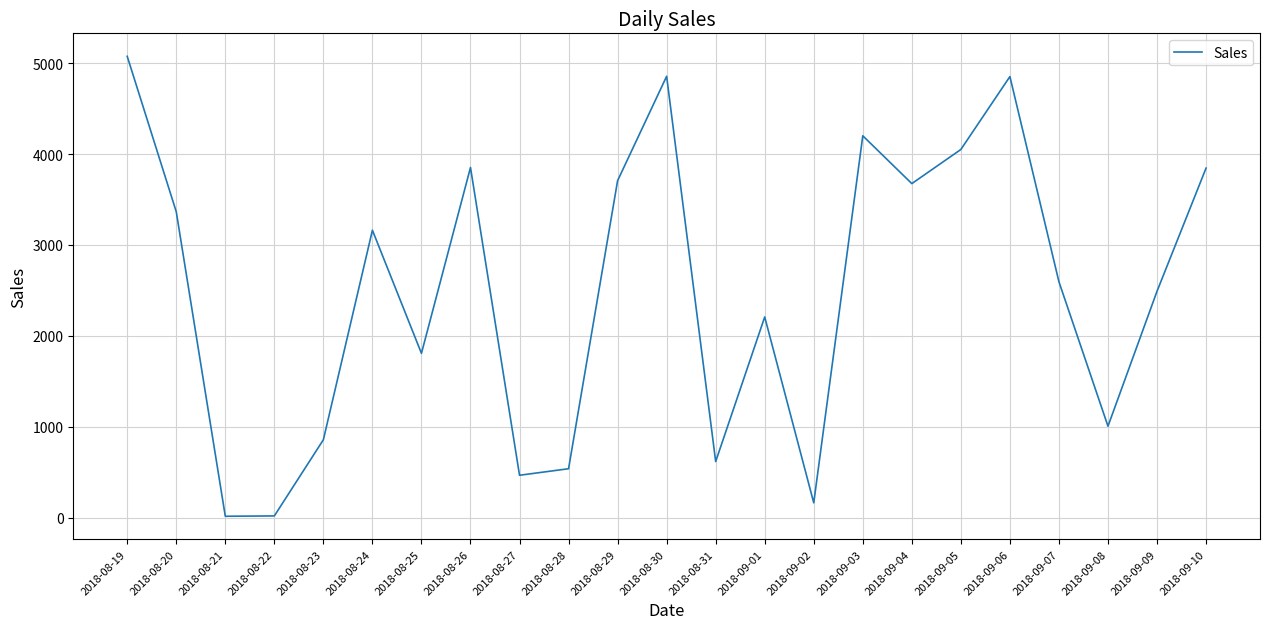

Which label corresponds to the largest value in the chart?

2018-08-19